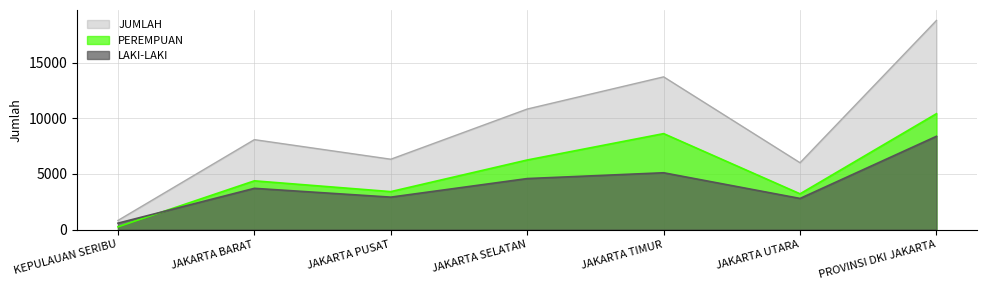

Which series has the largest range (max minus min)?

JUMLAH